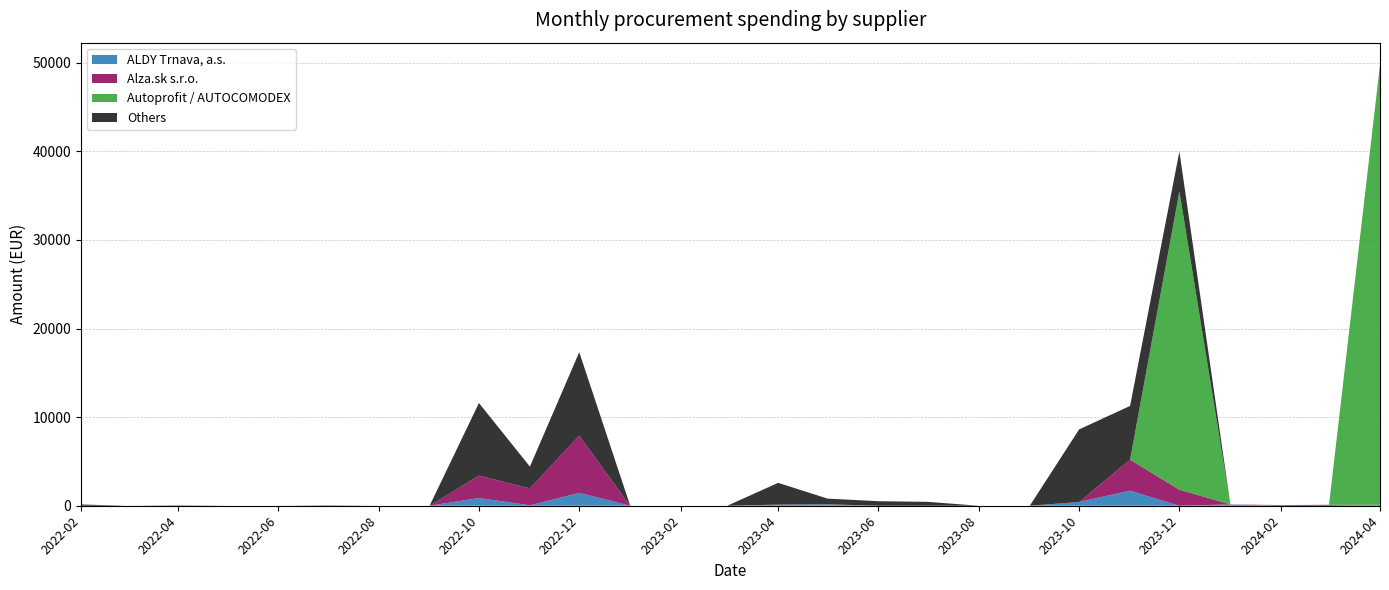

The value of ALDY Trnava, a.s. at 2023-02 is 0.0. True or false?

True